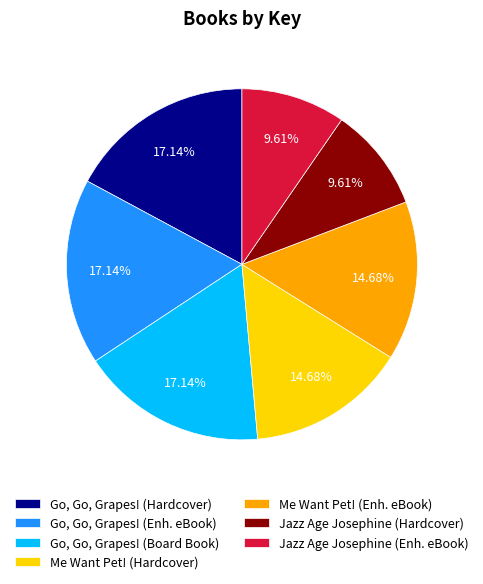

Does Jazz Age Josephine (Hardcover) represent more than half of the total?

No